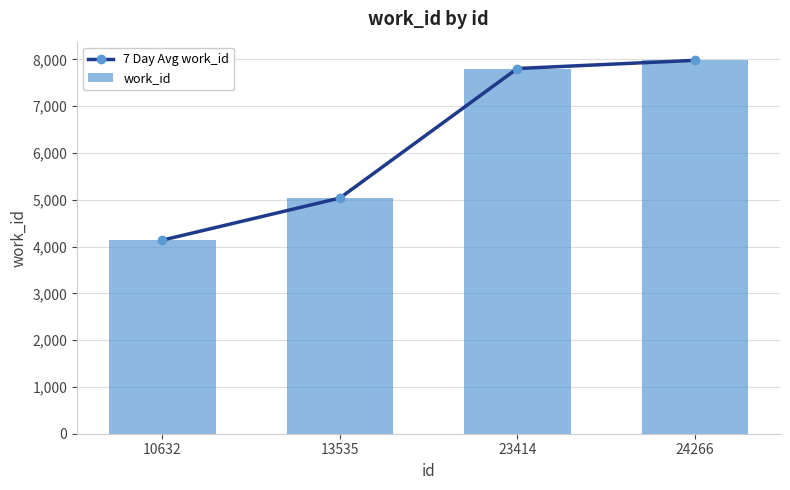

How many values in the 7 Day Avg work_id series exceed 7807?

1